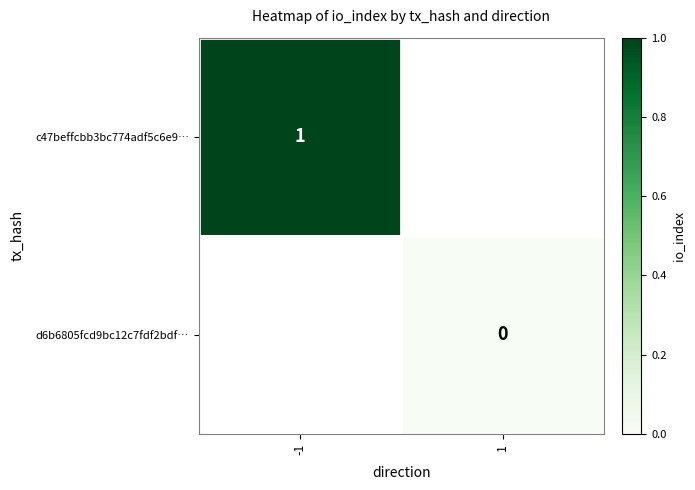

The c47beffcbb3bc774adf5c6e9… series shows 2 at -1. True or false?

False